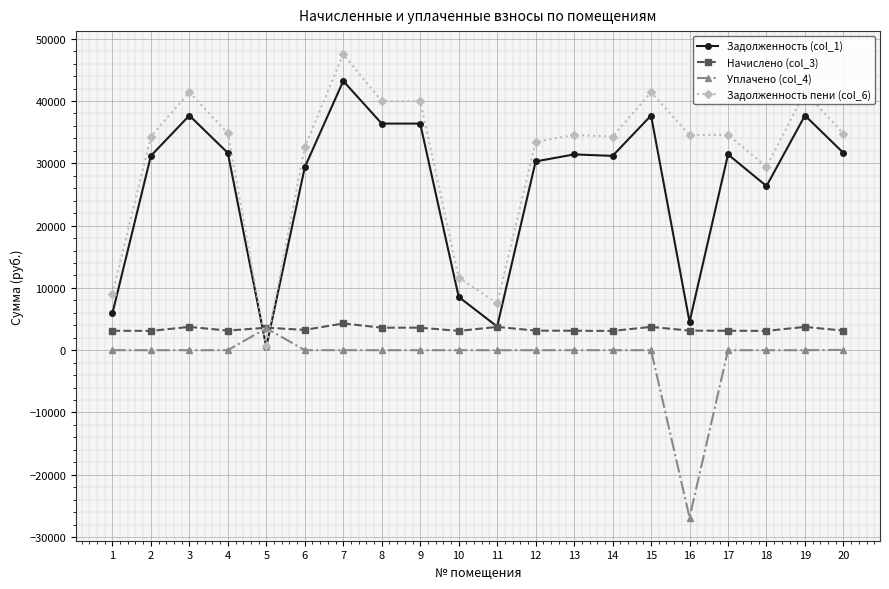

What is the lowest value of the Задолженность (col_1) series?

525.2